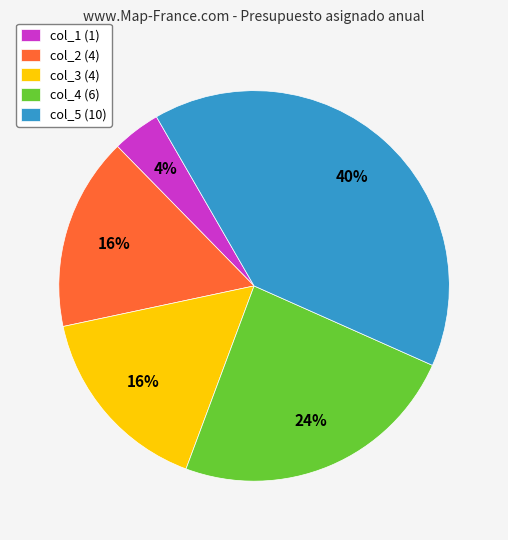

Is there a majority slice in this chart?

No